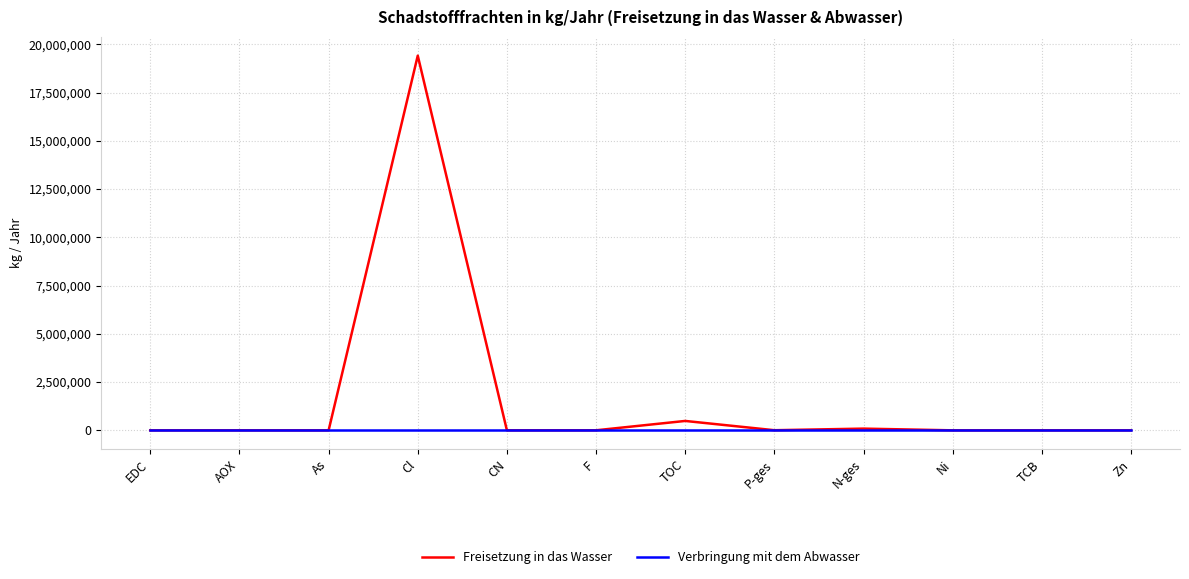

How many values in the Freisetzung in das Wasser series are below 1110?

6